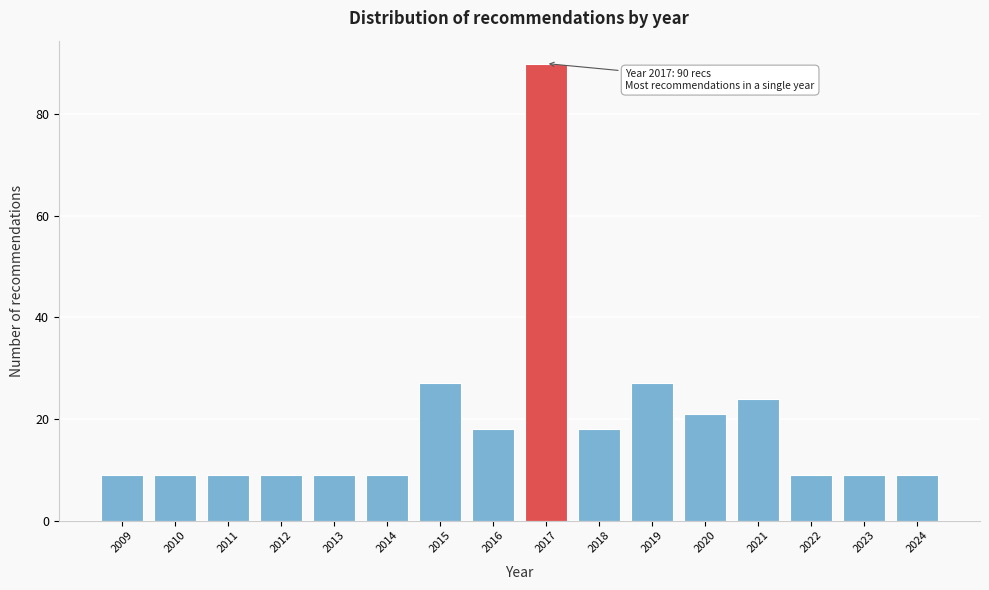

Reading left to right, what are all the values shown in this chart?

9	9	9	9	9	9	27	18	90	18	27	21	24	9	9	9